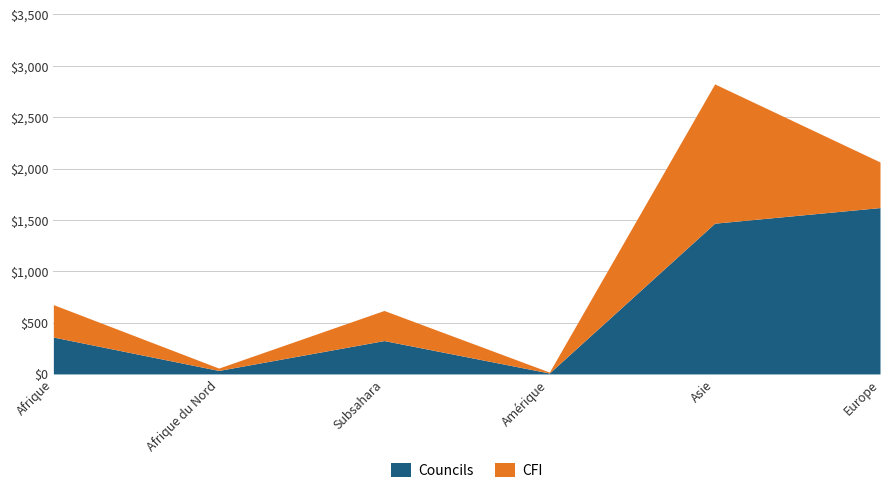

Reading left to right, what are all the values shown in this chart?

Afrique=359	Afrique du Nord=34	Subsahara=325	Amérique=9	Asie=1468	Europe=1620